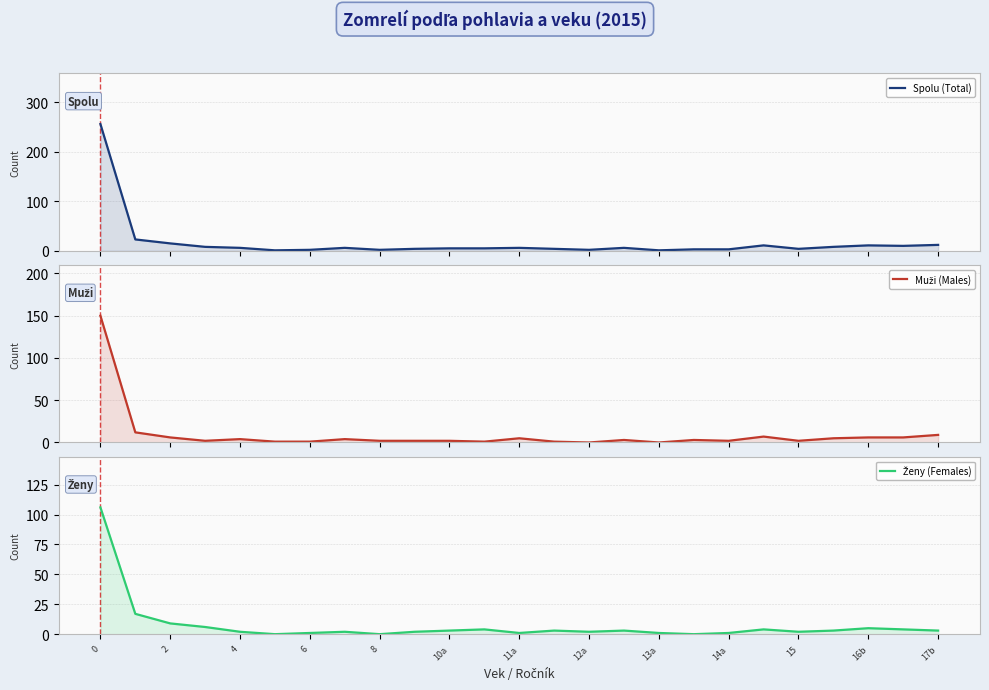

What is the value of the Ženy (Females) point at the 15th from the left?

2